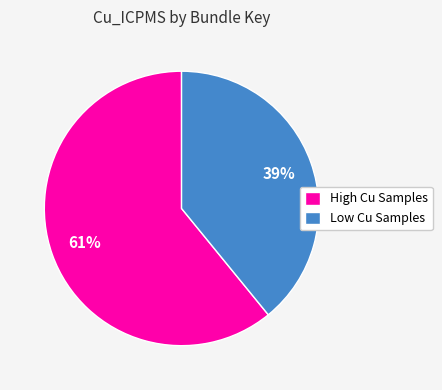

To the nearest percent, what portion does Low Cu Samples represent?

39%